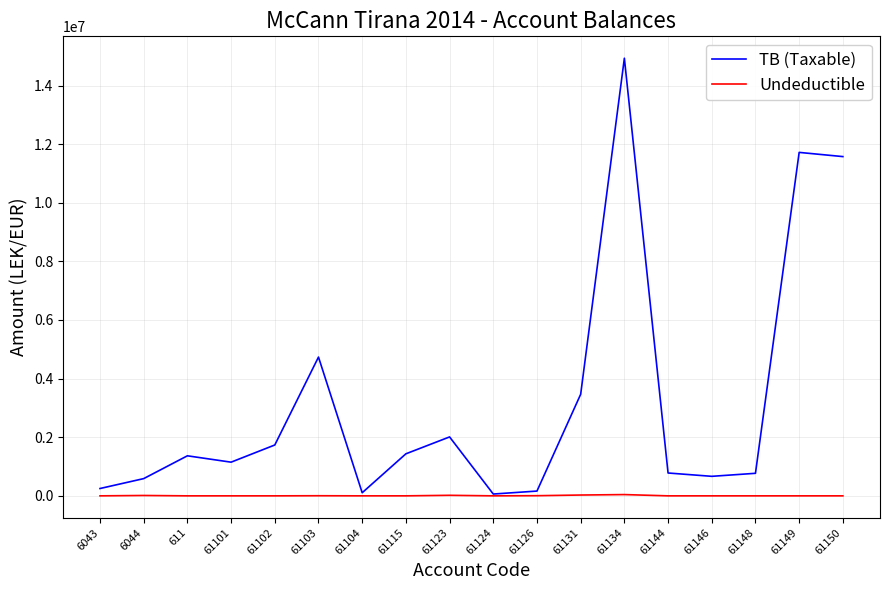

At which category is the sum across all series the highest?

61134